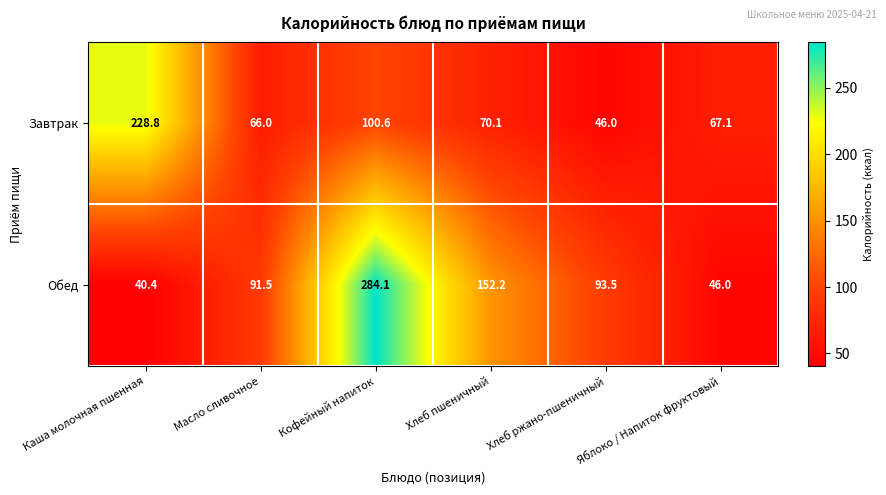

The Завтрак series shows 67.1 at Яблоко / Напиток фруктовый. True or false?

True